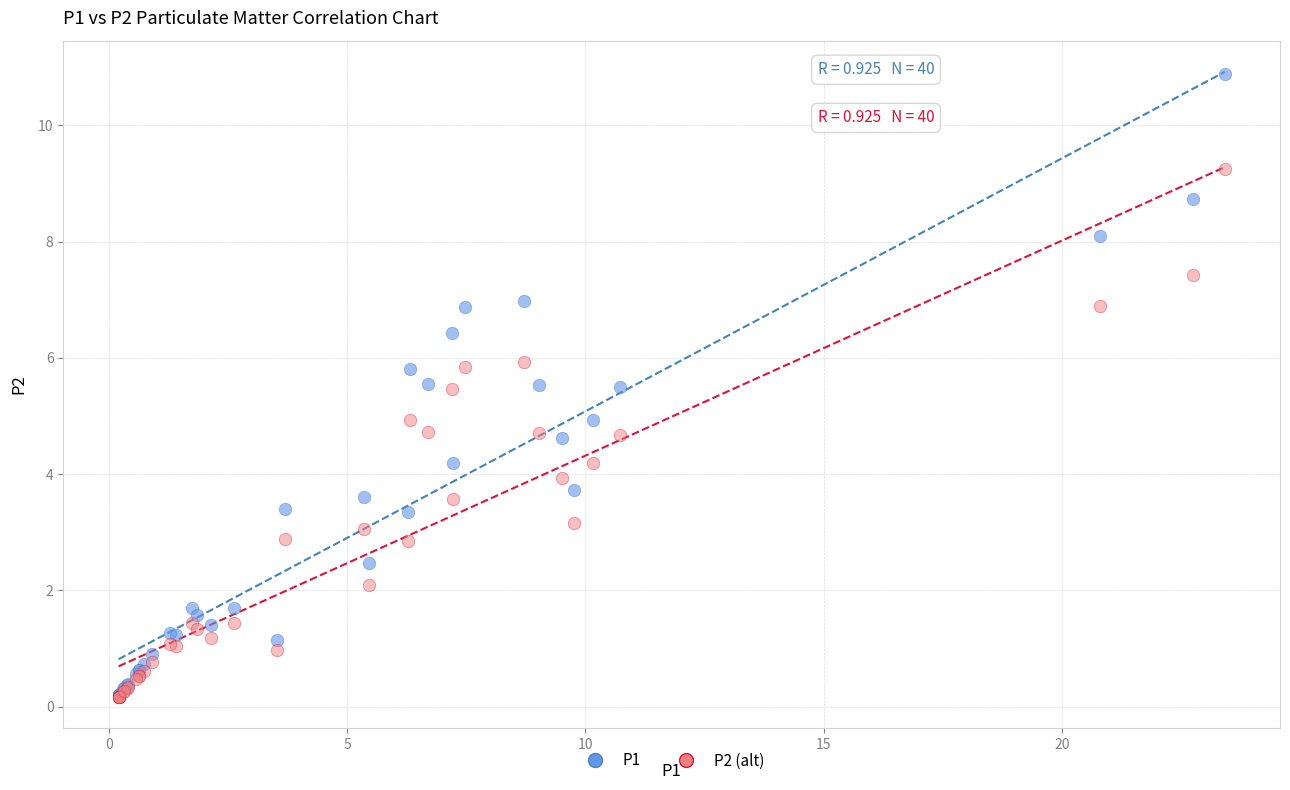

What are all the series names shown in the legend?

P1, P2 (alt)